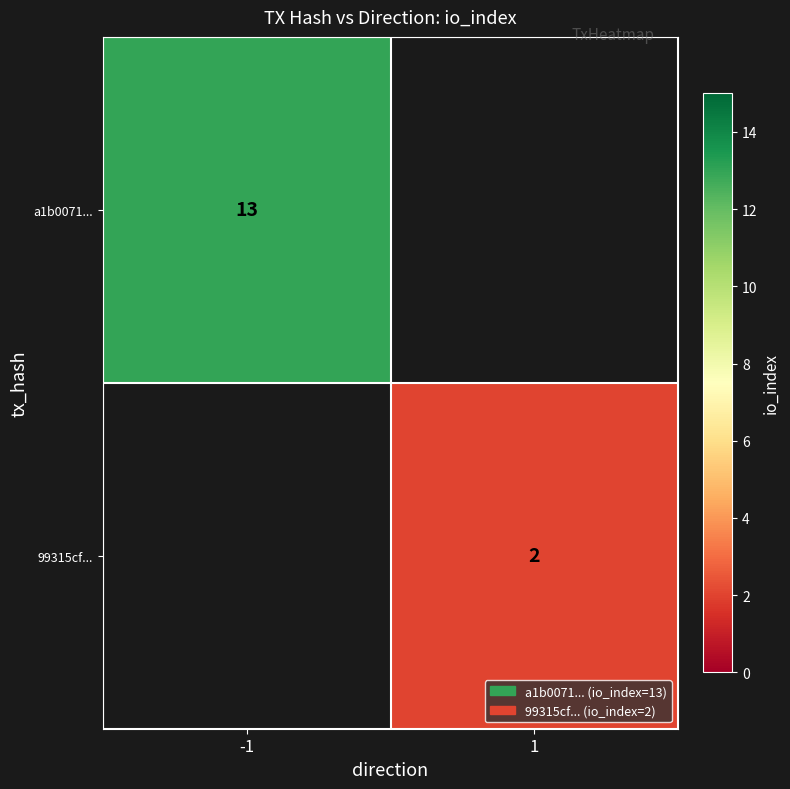

True or false: 99315cf... has a value of 2 at 1.

True